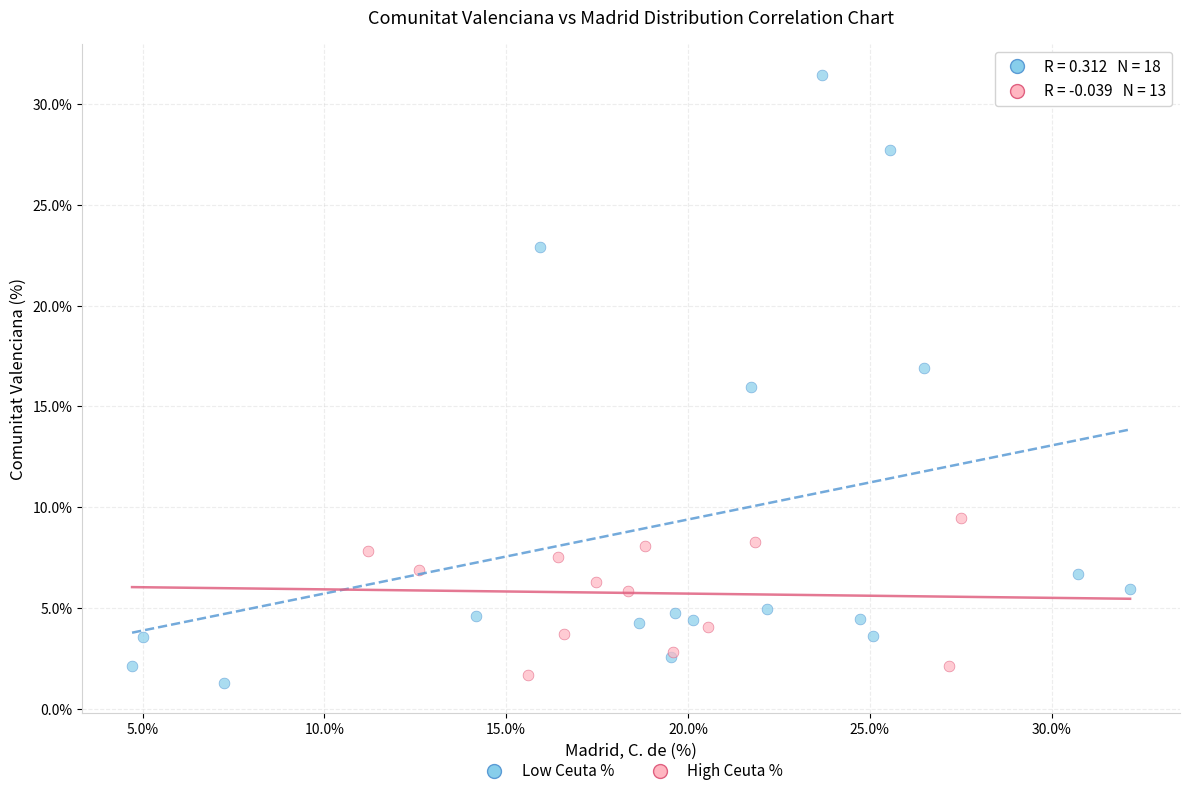

Which series contains the highest Y value?

Low Ceuta %